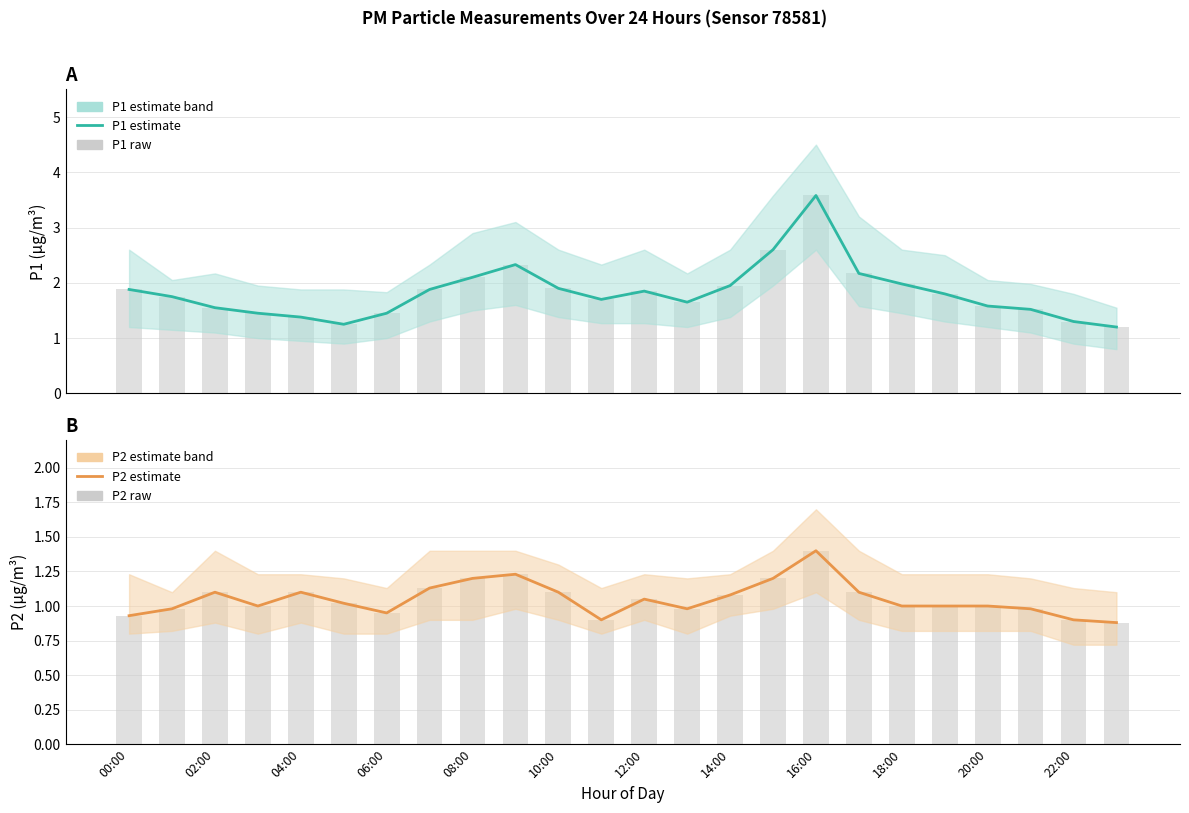

Reading left to right, transcribe all the data shown in this chart.

P1 estimate: 1.9	1.8	1.6	1.4	1.4	1.2	1.4	1.9	2.1	2.3	1.9	1.7	1.9	1.6	1.9	2.6	3.6	2.2	2.0	1.8	1.6	1.5	1.3	1.2
P1 raw: 1.9	1.8	1.6	1.4	1.4	1.2	1.4	1.9	2.1	2.3	1.9	1.7	1.9	1.6	1.9	2.6	3.6	2.2	2.0	1.8	1.6	1.5	1.3	1.2
P2 estimate: 0.9	1.0	1.1	1.0	1.1	1.0	0.9	1.1	1.2	1.2	1.1	0.9	1.1	1.0	1.1	1.2	1.4	1.1	1.0	1.0	1.0	1.0	0.9	0.9
P2 raw: 0.9	1.0	1.1	1.0	1.1	1.0	0.9	1.1	1.2	1.2	1.1	0.9	1.1	1.0	1.1	1.2	1.4	1.1	1.0	1.0	1.0	1.0	0.9	0.9